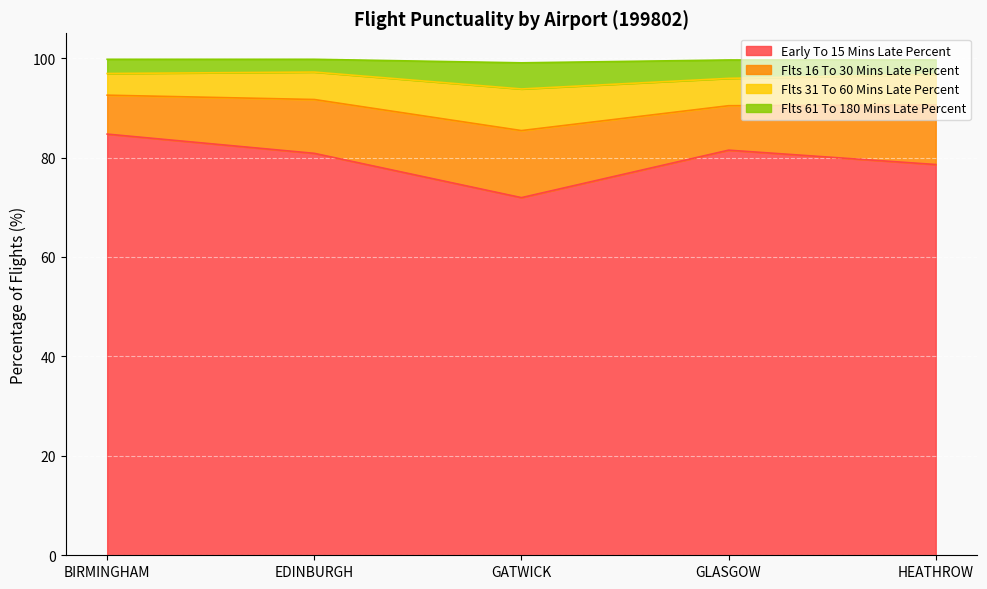

Which series has the widest spread of values?

early_to_15_mins_late_percent